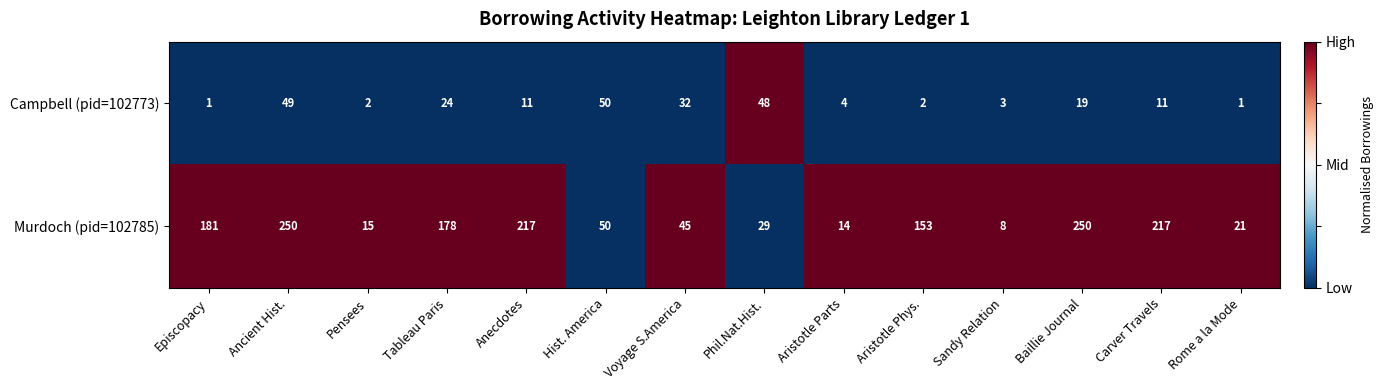

What is the difference between the highest and lowest values at Sandy Relation?

5